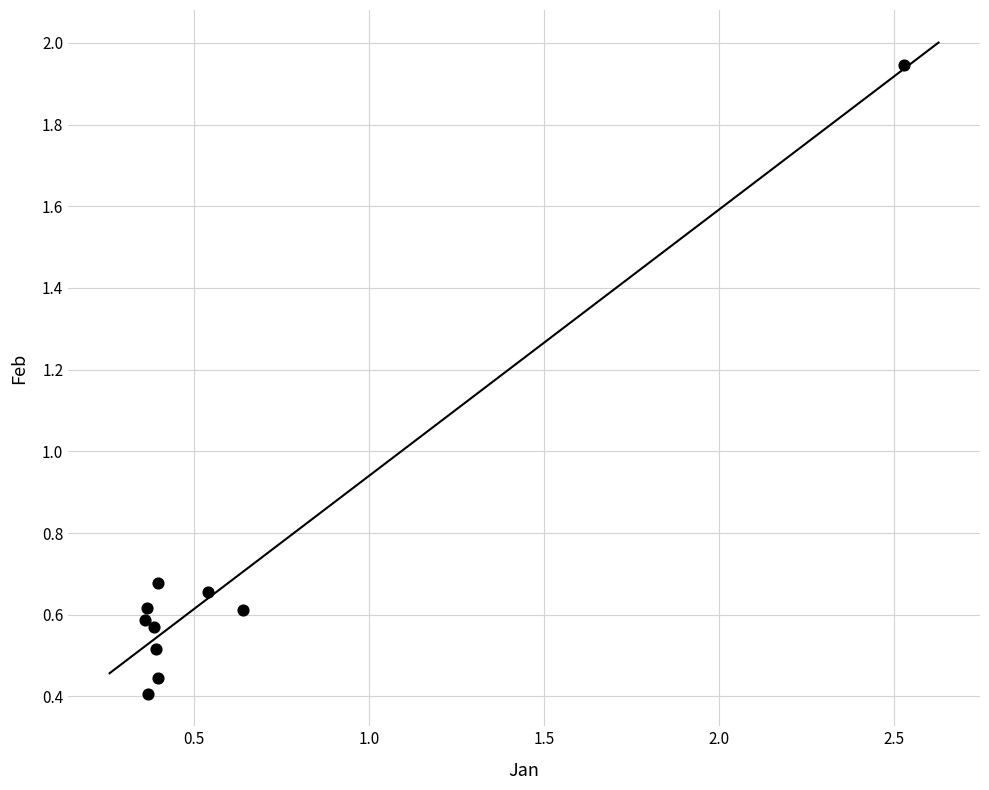

What is the range of X values (max minus min)?

2.2